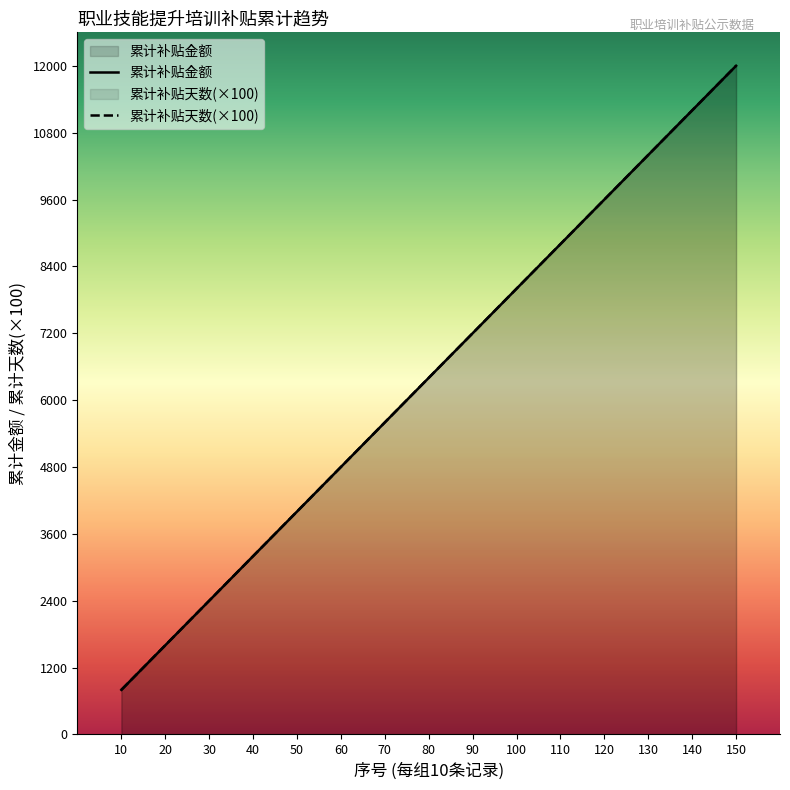

Reading right to left, transcribe all the data shown in this chart.

累计补贴金额: 150=12000	140=11200	130=10400	120=9600	110=8800	100=8000	90=7200	80=6400	70=5600	60=4800	50=4000	40=3200	30=2400	20=1600	10=800
累计补贴天数(×100): 150=12000	140=11200	130=10400	120=9600	110=8800	100=8000	90=7200	80=6400	70=5600	60=4800	50=4000	40=3200	30=2400	20=1600	10=800